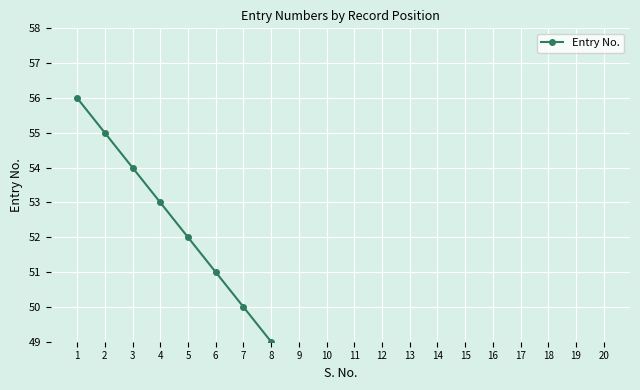

How many lines are shown in the chart?

1